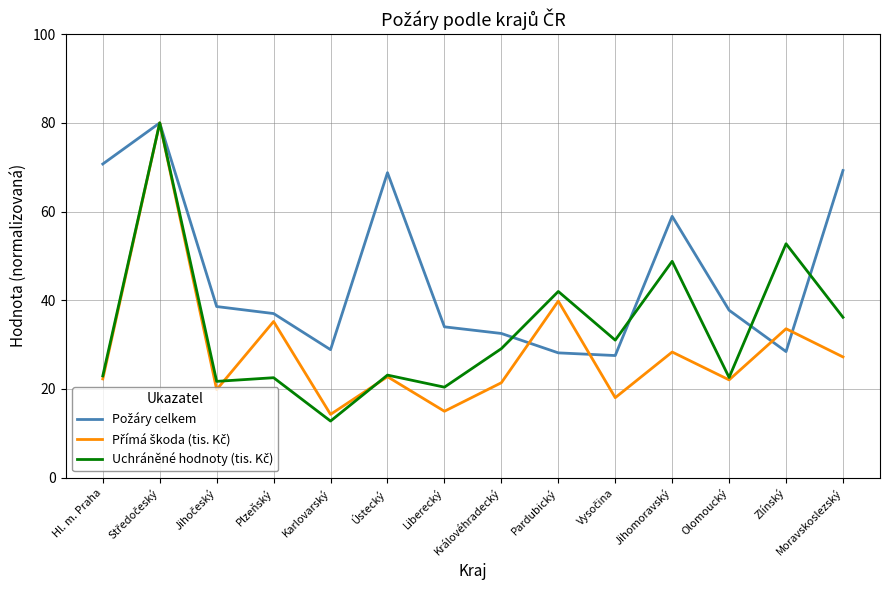

What is the maximum value shown in the chart?

80.0